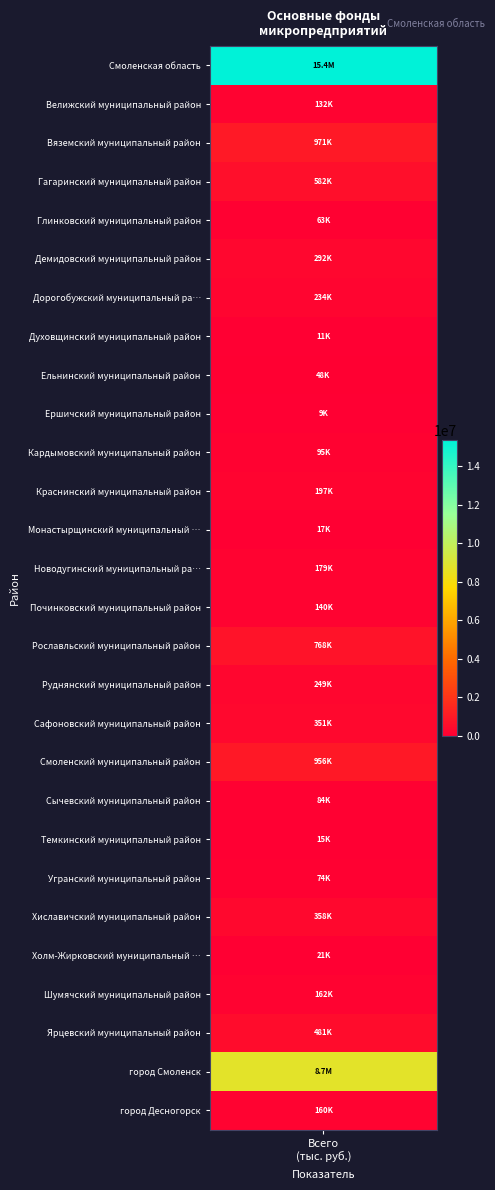

True or false: the data shows 140268 at Починковский муниципальный район.

True